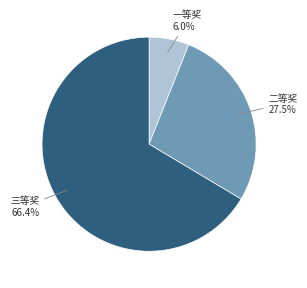

Is there any slice that represents more than half of the pie?

Yes